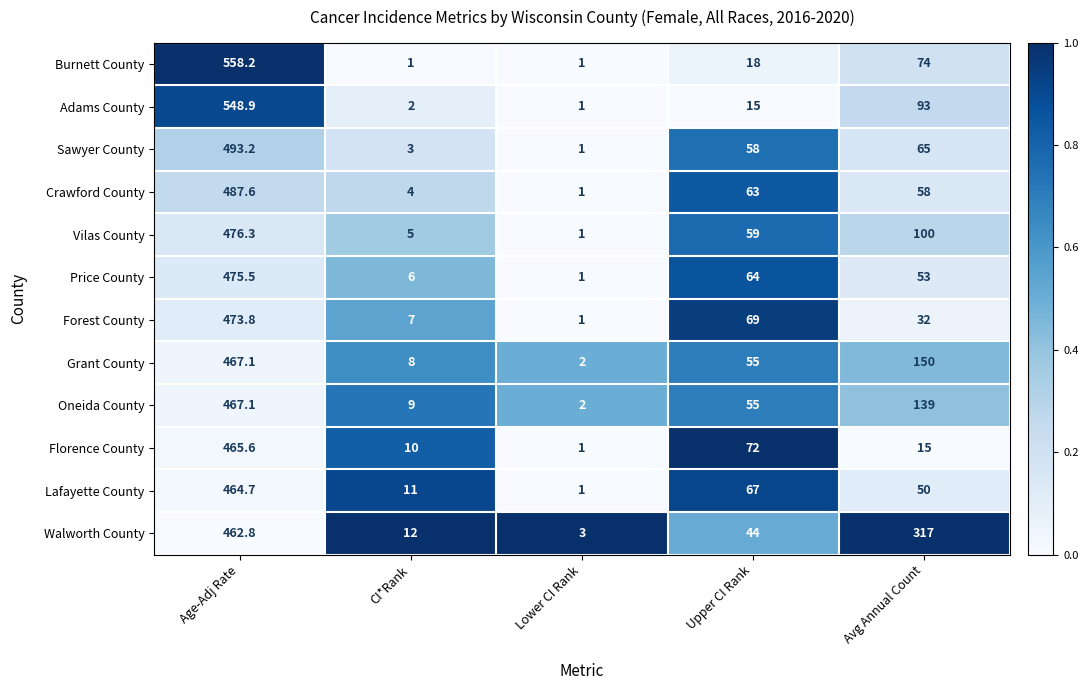

Which series changed the most between Age-Adj Rate and CI*Rank?

Burnett County